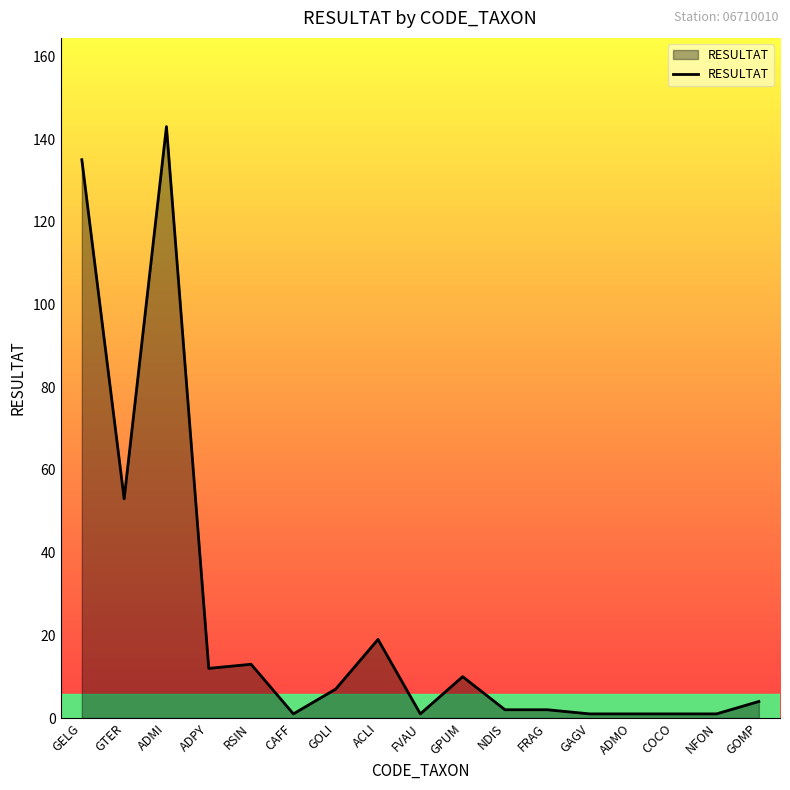

What position from the left is ACLI?

8